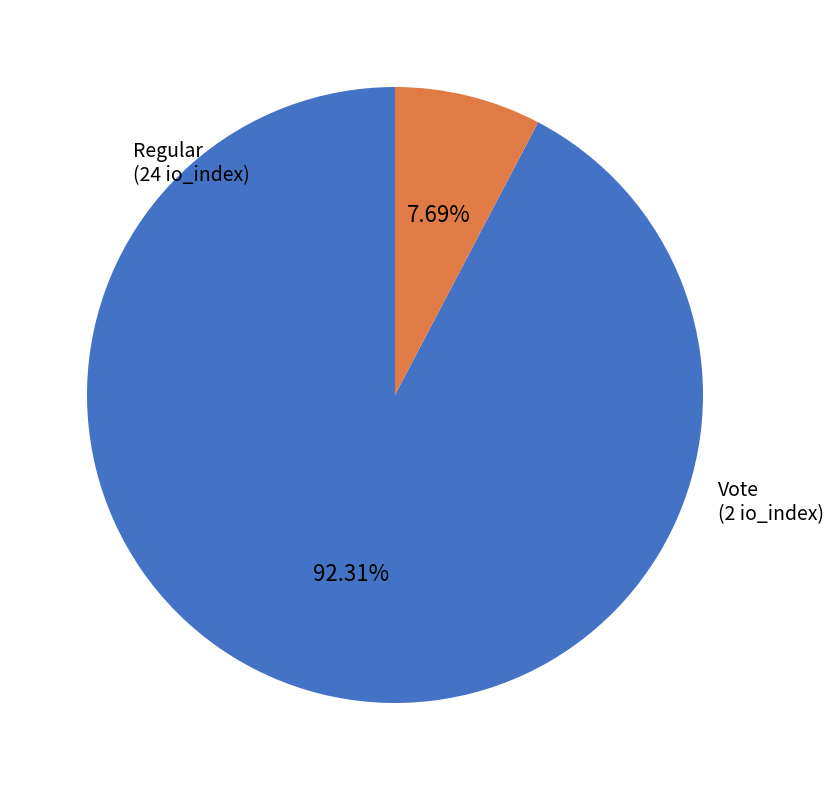

Is there a majority slice in this chart?

Yes